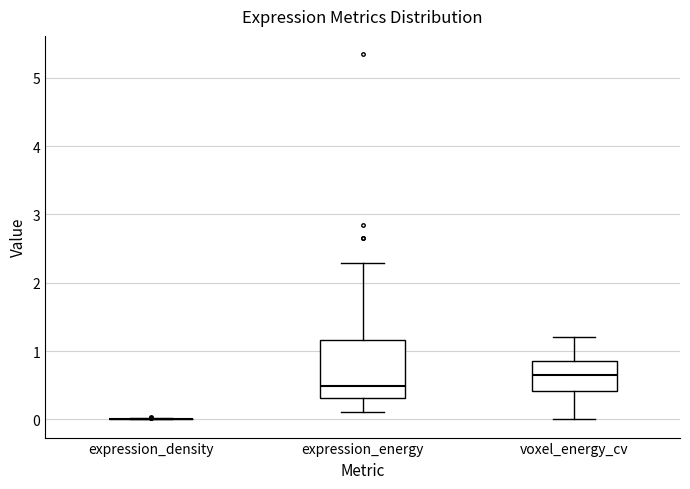

Where does the lower whisker of the box for voxel_energy_cv end on the y-axis? The values are not printed on the chart, so give them approximately, as read against the axis.

0.0